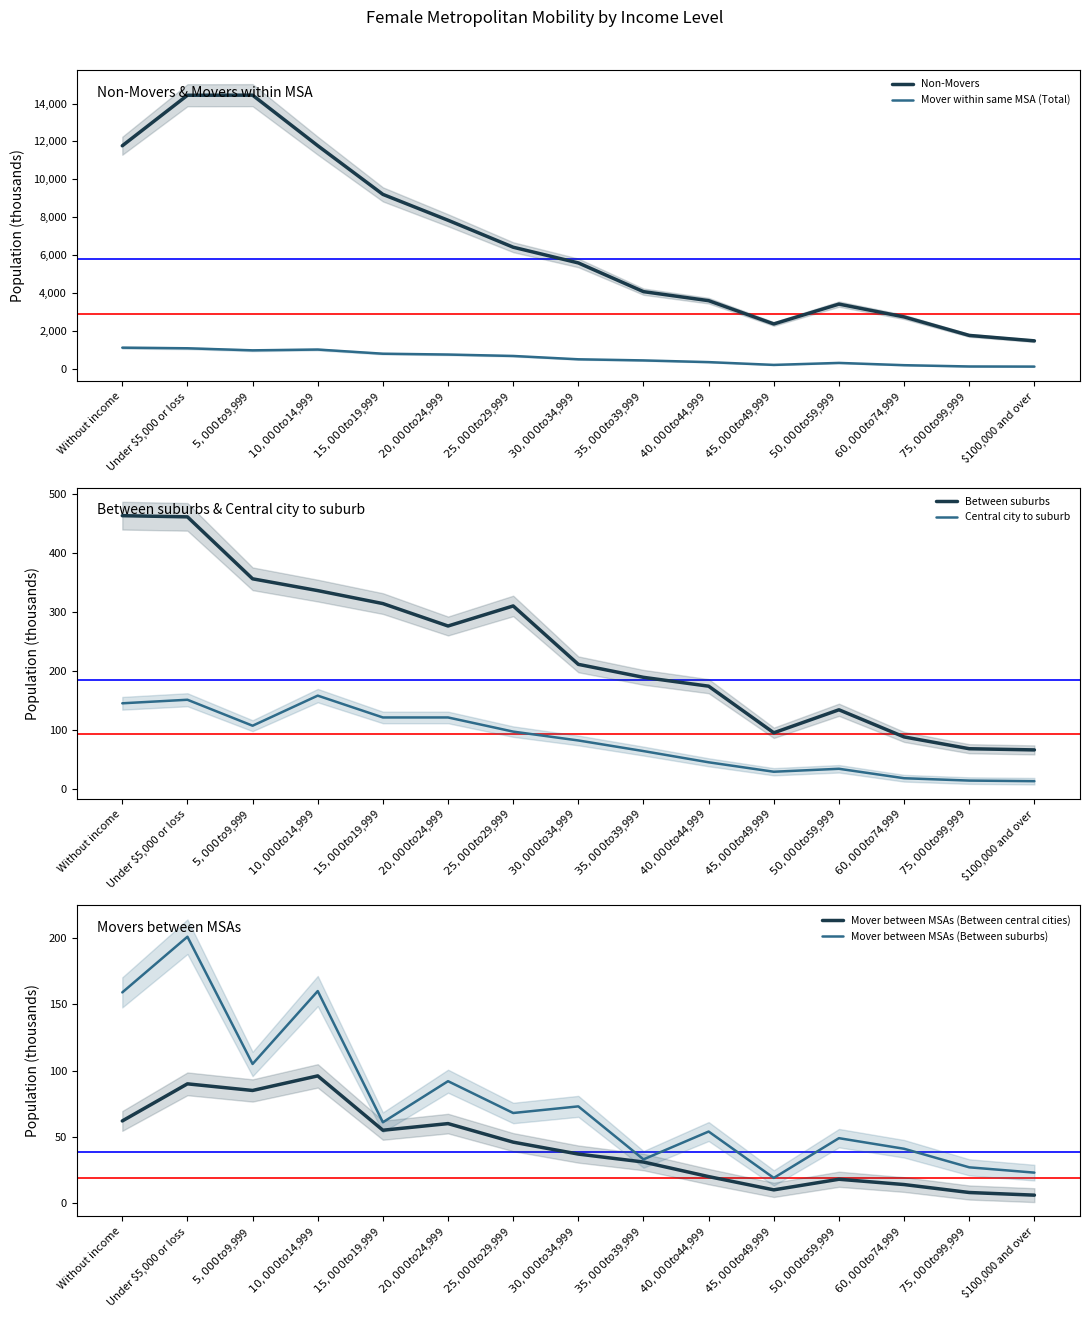

What is the highest value of the Between suburbs series?

463